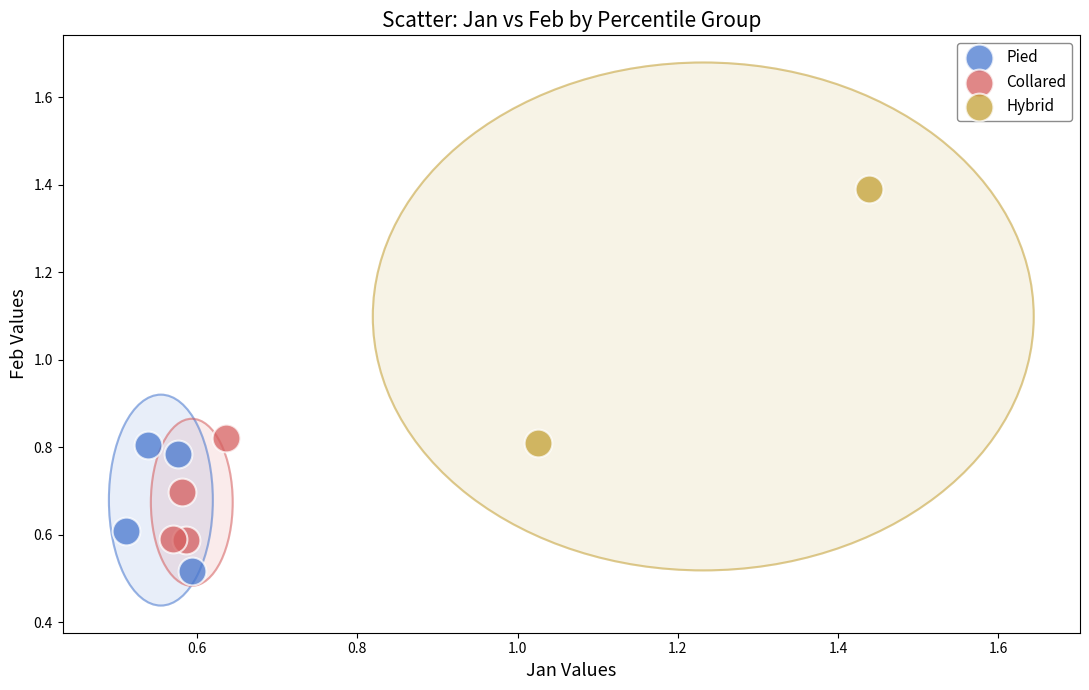

Which series has the widest spread of Y values?

Hybrid